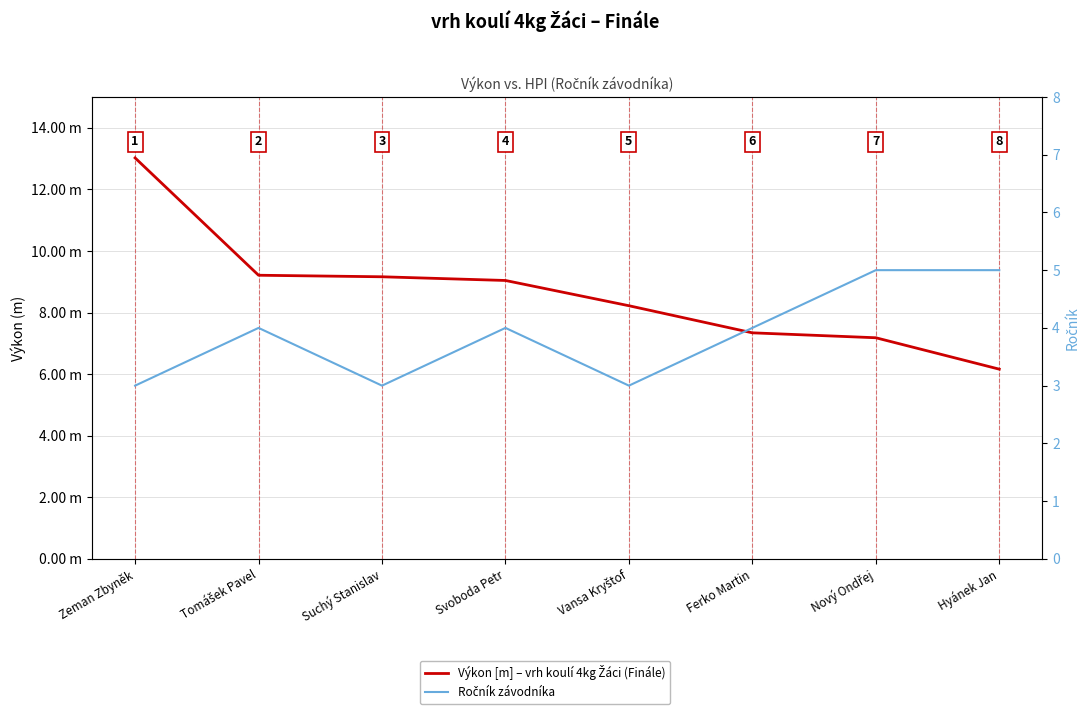

How many Ročník závodníka values are between 3 and 5?

8